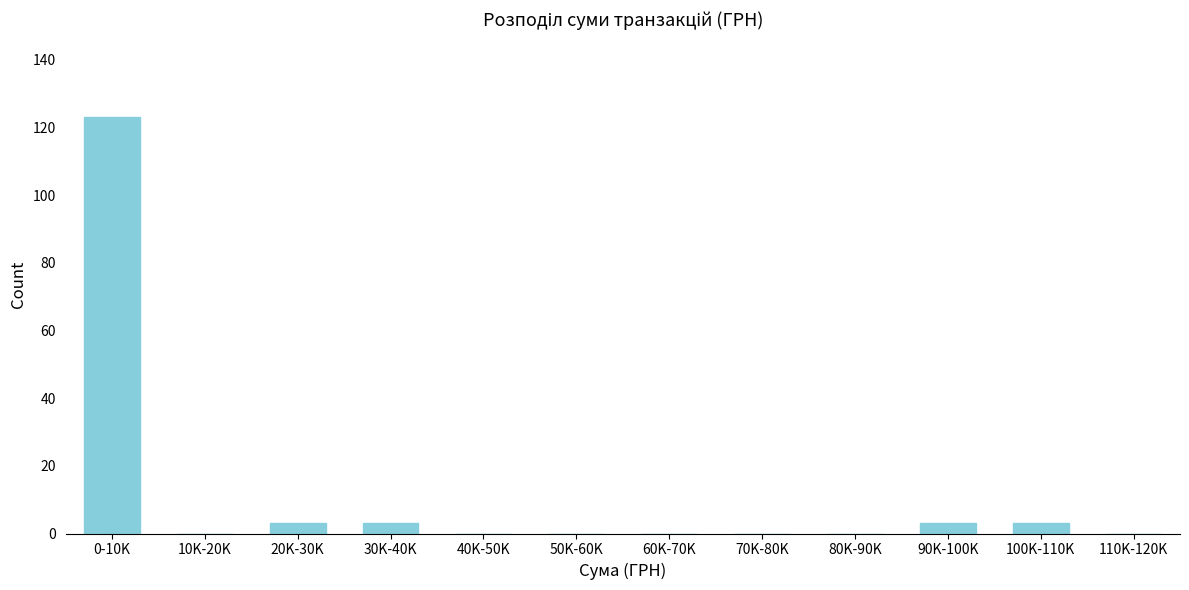

Reading left to right, transcribe all the data shown in this chart.

0-10K=123	10K-20K=0	20K-30K=3	30K-40K=3	40K-50K=0	50K-60K=0	60K-70K=0	70K-80K=0	80K-90K=0	90K-100K=3	100K-110K=3	110K-120K=0